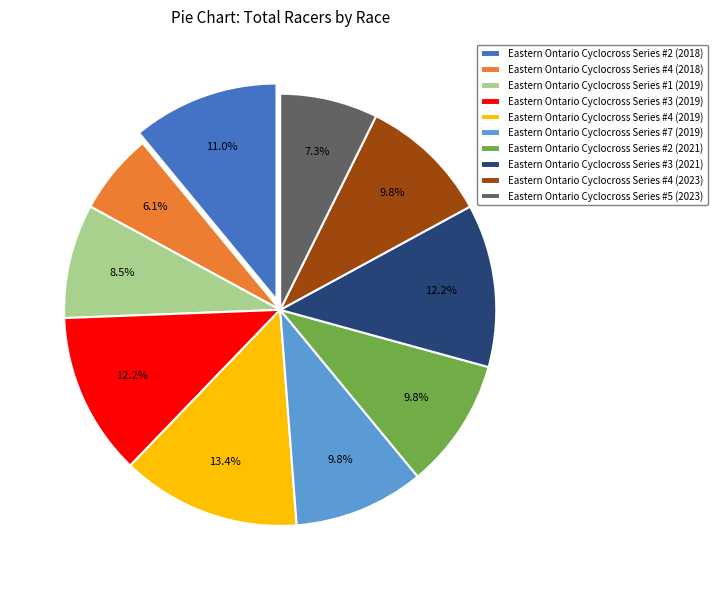

Which slice is the smallest?

Eastern Ontario Cyclocross Series #4 (2018)